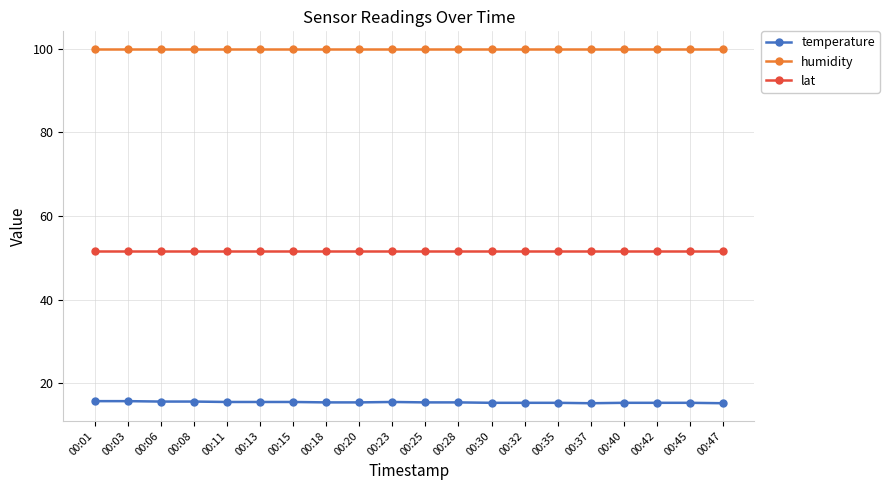

What is the sum of all humidity values?

1998.0